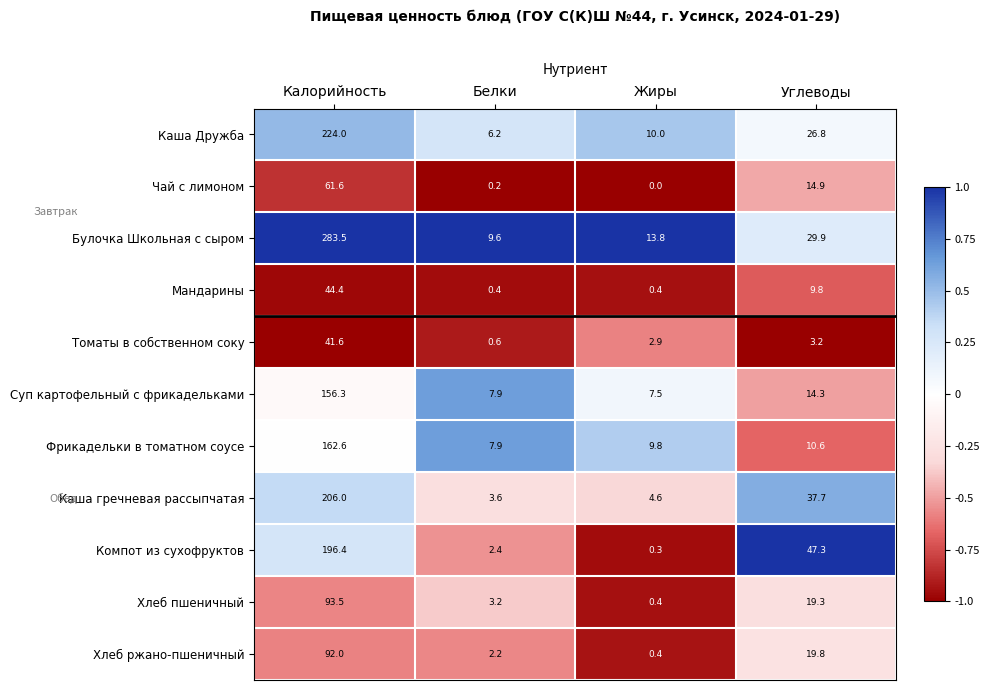

Rank the series by their maximum value, from lowest to highest.

Томаты в собственном соку, Мандарины, Чай с лимоном, Хлеб ржано-пшеничный, Хлеб пшеничный, Суп картофельный с фрикадельками, Фрикадельки в томатном соусе, Компот из сухофруктов, Каша гречневая рассыпчатая, Каша Дружба, Булочка Школьная с сыром